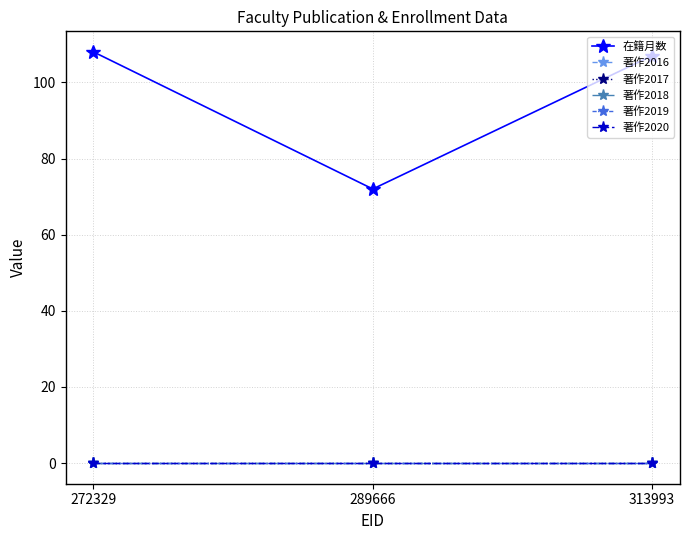

How many lines are shown in the chart?

6